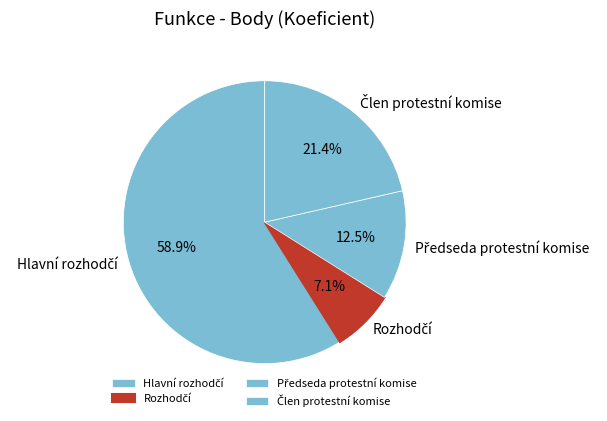

To the nearest percent, what is the average slice percentage?

25%